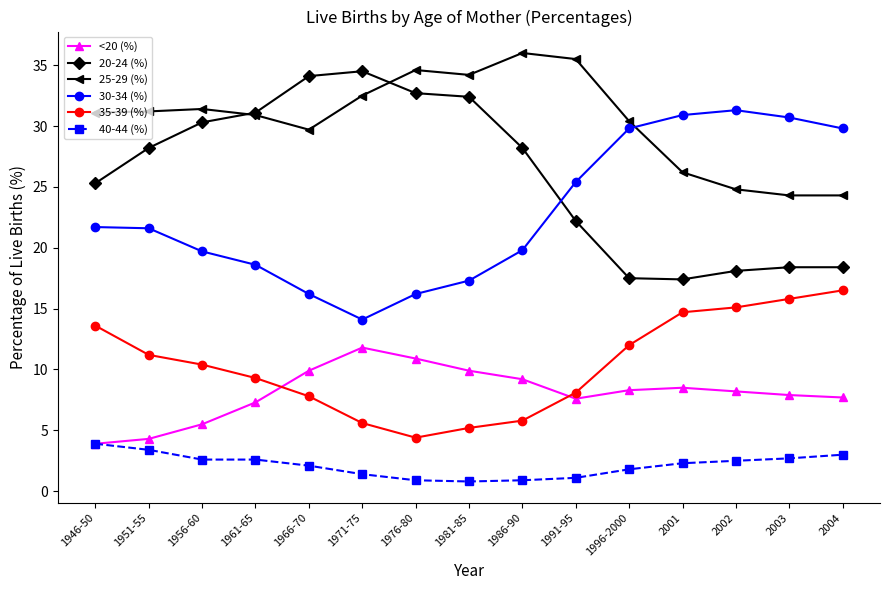

What is the total value across all series at 1991-95?

99.9